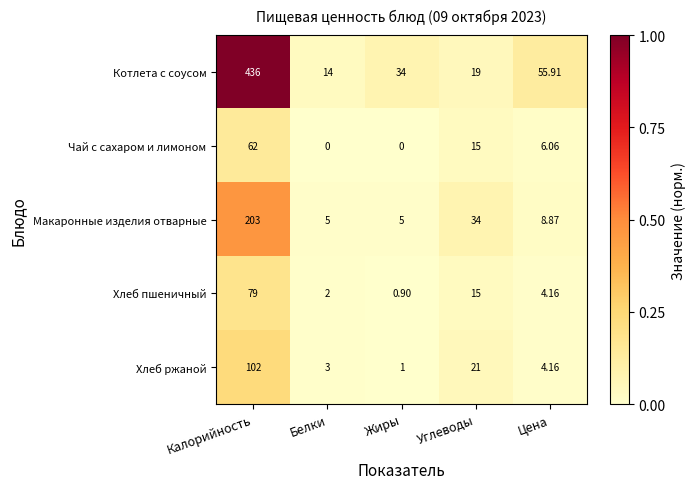

Which label corresponds to the largest value in the chart?

Калорийность